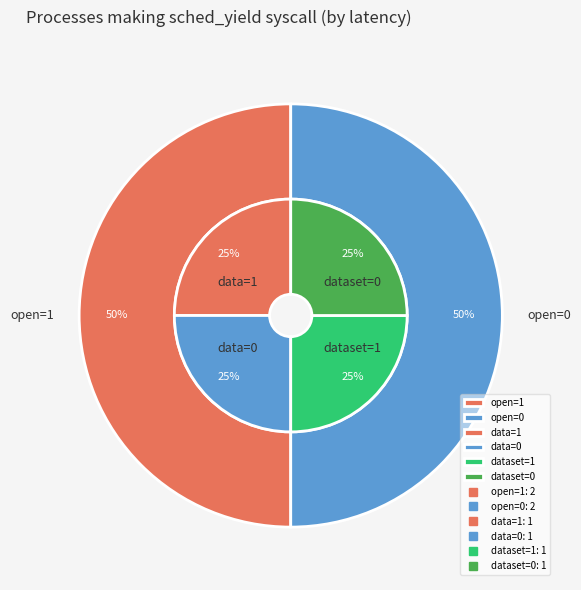

How many slices are in this pie chart?

4